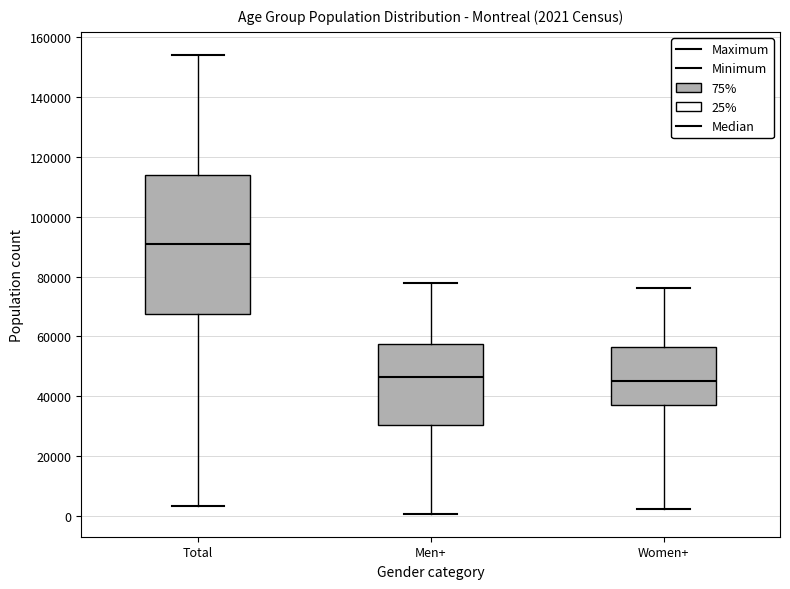

Comparing the boxes themselves (not the whiskers), which one is the tallest?

Total